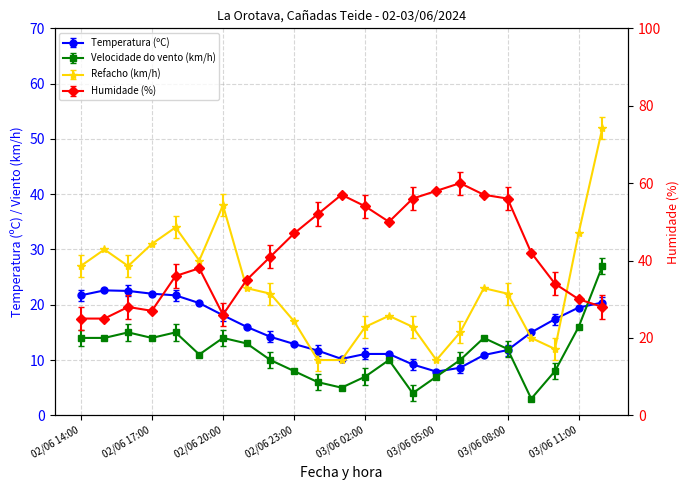

Reading right to left, list all the values displayed in this chart.

Temperatura (ºC): 20.4	19.5	17.4	15.0	11.8	10.9	8.6	7.9	9.2	11.1	11.1	10.2	11.7	12.9	14.2	16.0	18.1	20.3	21.7	22.0	22.5	22.6	21.7
Humidade (%): 28.0	30.0	34.0	42.0	56.0	57.0	60.0	58.0	56.0	50.0	54.0	57.0	52.0	47.0	41.0	35.0	26.0	38.0	36.0	27.0	28.0	25.0	25.0
Velocidade do vento (km/h): 27.0	16.0	8.0	3.0	12.0	14.0	10.0	7.0	4.0	10.0	7.0	5.0	6.0	8.0	10.0	13.0	14.0	11.0	15.0	14.0	15.0	14.0	14.0
Refacho (km/h): 52.0	33.0	12.0	14.0	22.0	23.0	15.0	10.0	16.0	18.0	16.0	10.0	10.0	17.0	22.0	23.0	38.0	28.0	34.0	31.0	27.0	30.0	27.0